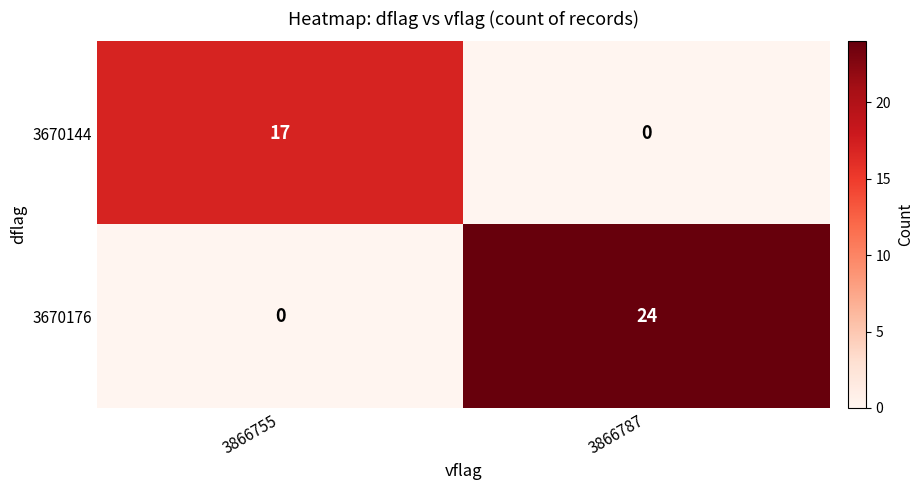

What is the total value across all series at 3866787?

24